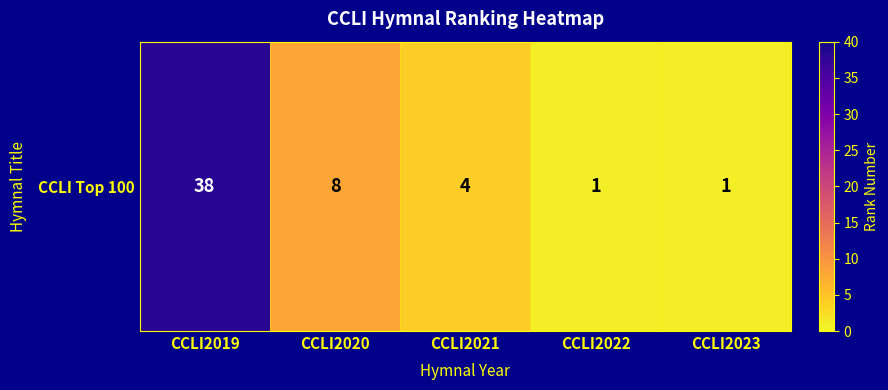

Where is the data nearest to the value 19?

CCLI2020